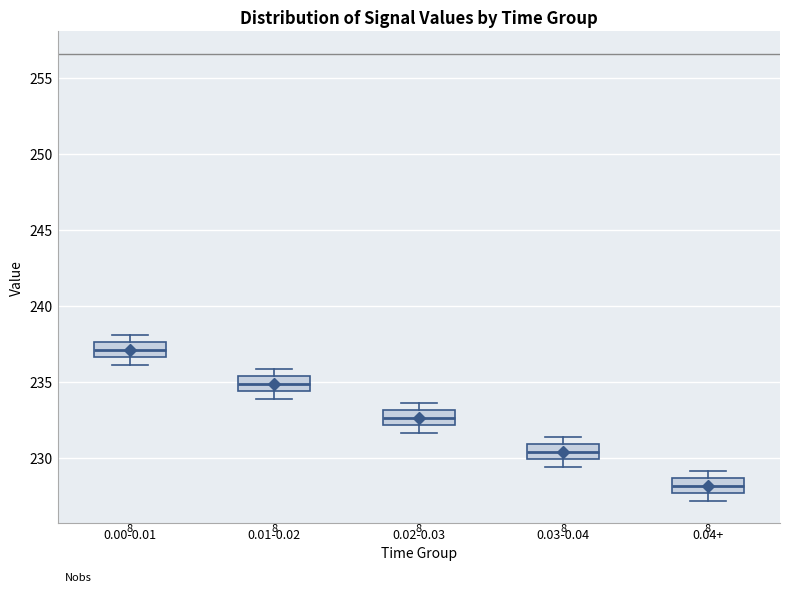

Which box's median line is the lowest?

0.04+